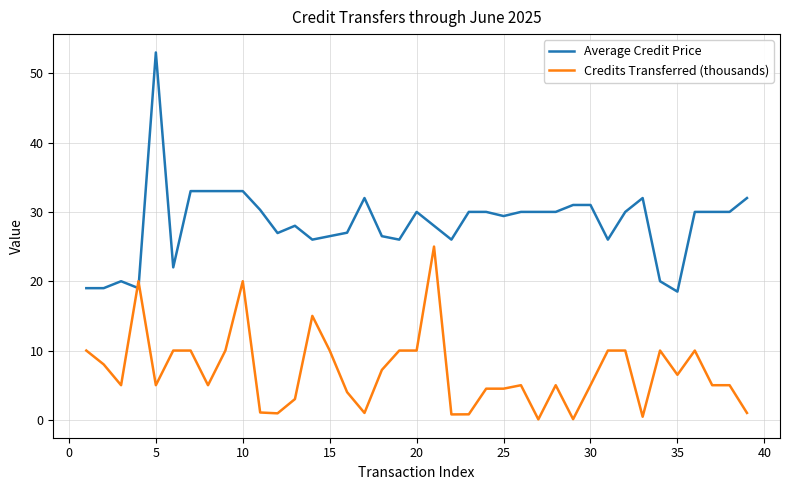

What is the maximum value for Credits Transferred (thousands)?

25.0